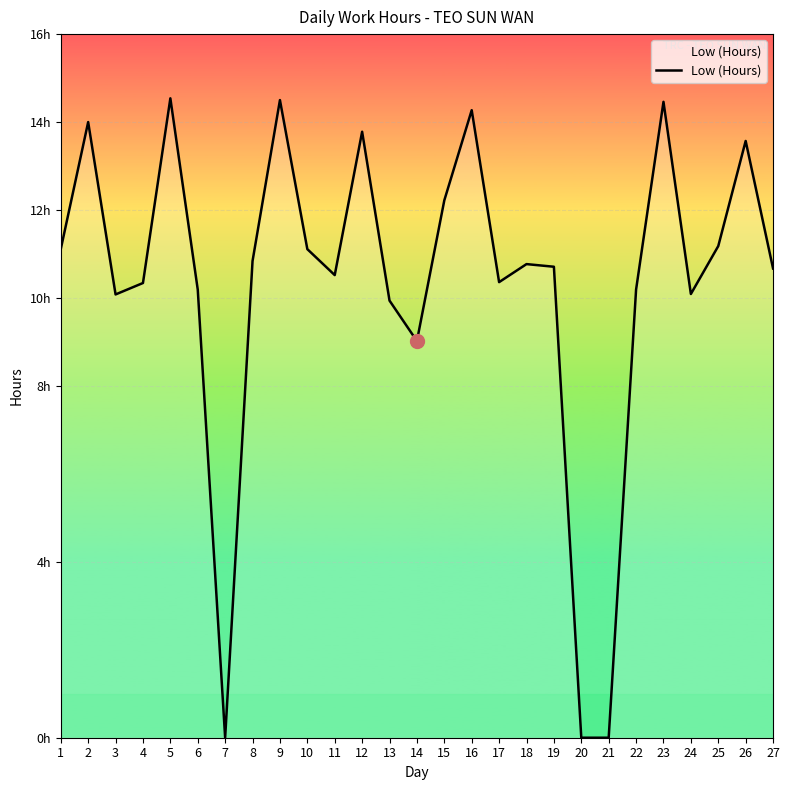

How many points are lower than both their immediate neighbors (excluding endpoints)?

6